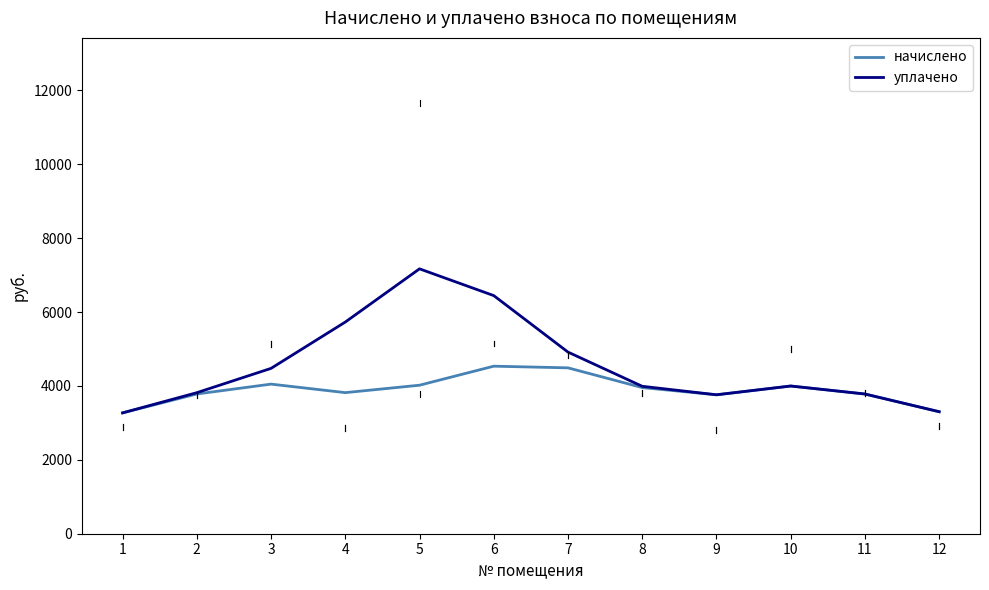

What is the lowest value of the начислено series?

3270.9